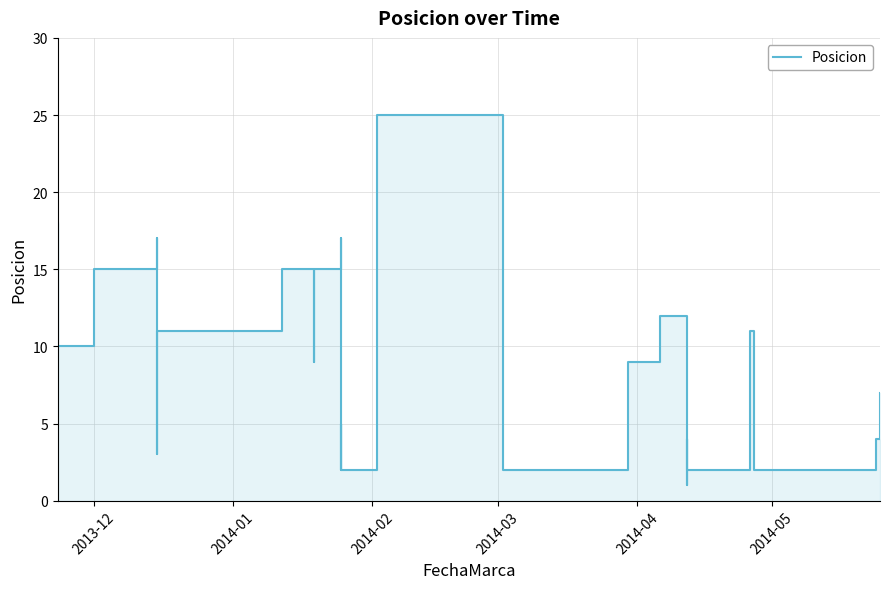

How many points are lower than both their immediate neighbors (excluding endpoints)?

6